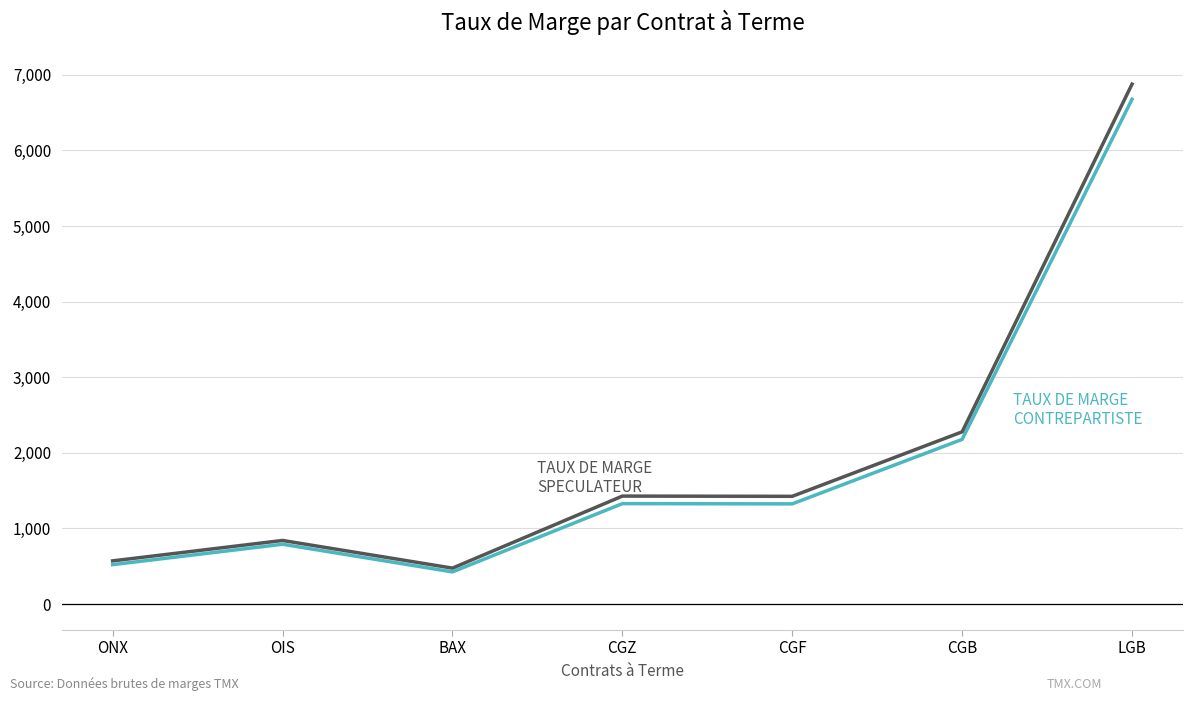

What is the total value across all series at CGF?

2750